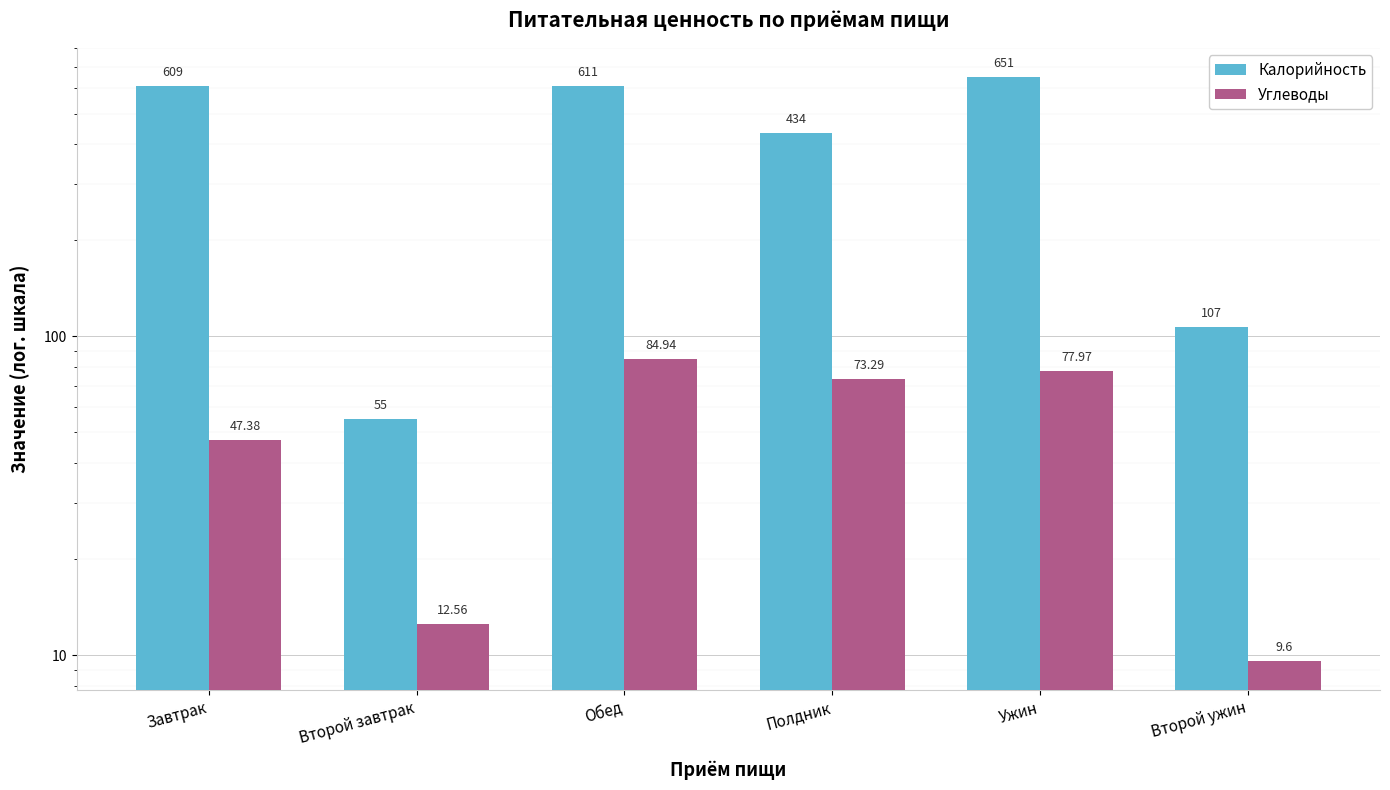

Reading left to right, transcribe all the data shown in this chart.

Калорийность: Завтрак=609.0	Второй завтрак=55.0	Обед=611.0	Полдник=434.0	Ужин=651.0	Второй ужин=107.0
Углеводы: Завтрак=47.4	Второй завтрак=12.6	Обед=84.9	Полдник=73.3	Ужин=78.0	Второй ужин=9.6